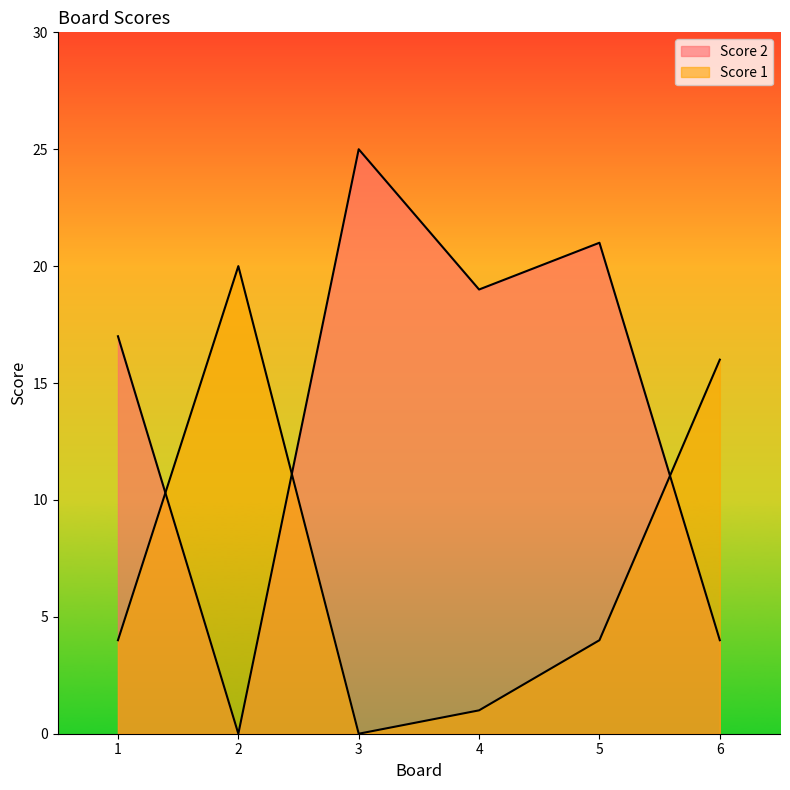

Rank the series by their maximum value, from lowest to highest.

Score 1, Score 2